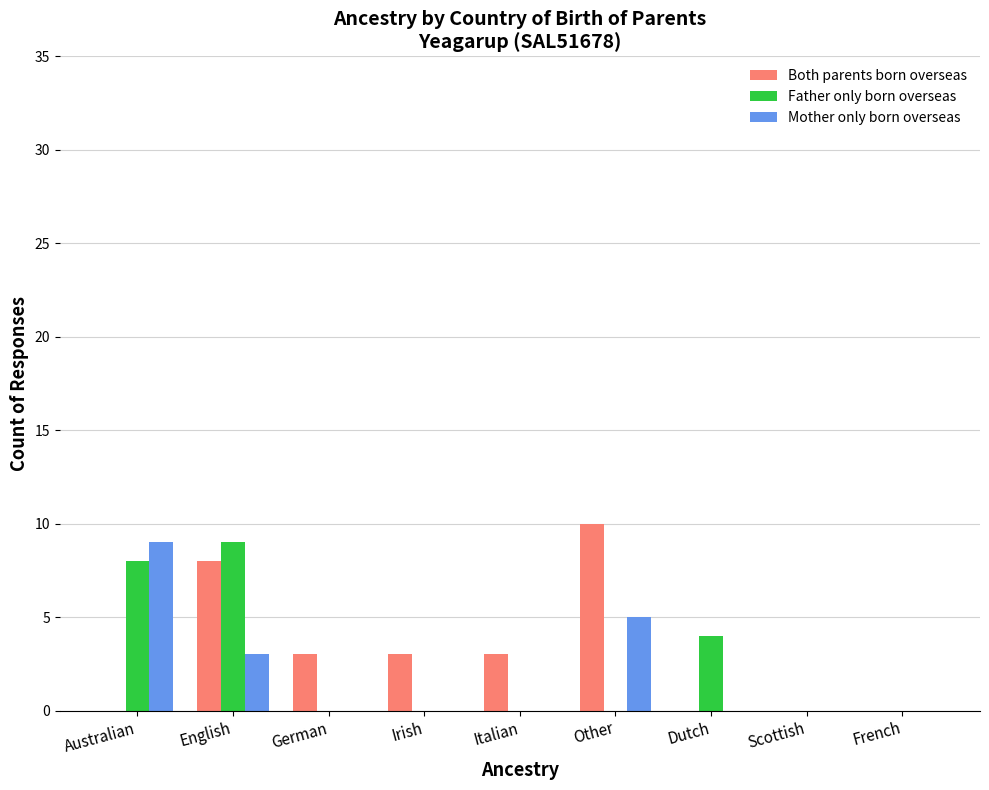

Is it true that Both parents born overseas equals 0 at Dutch?

True